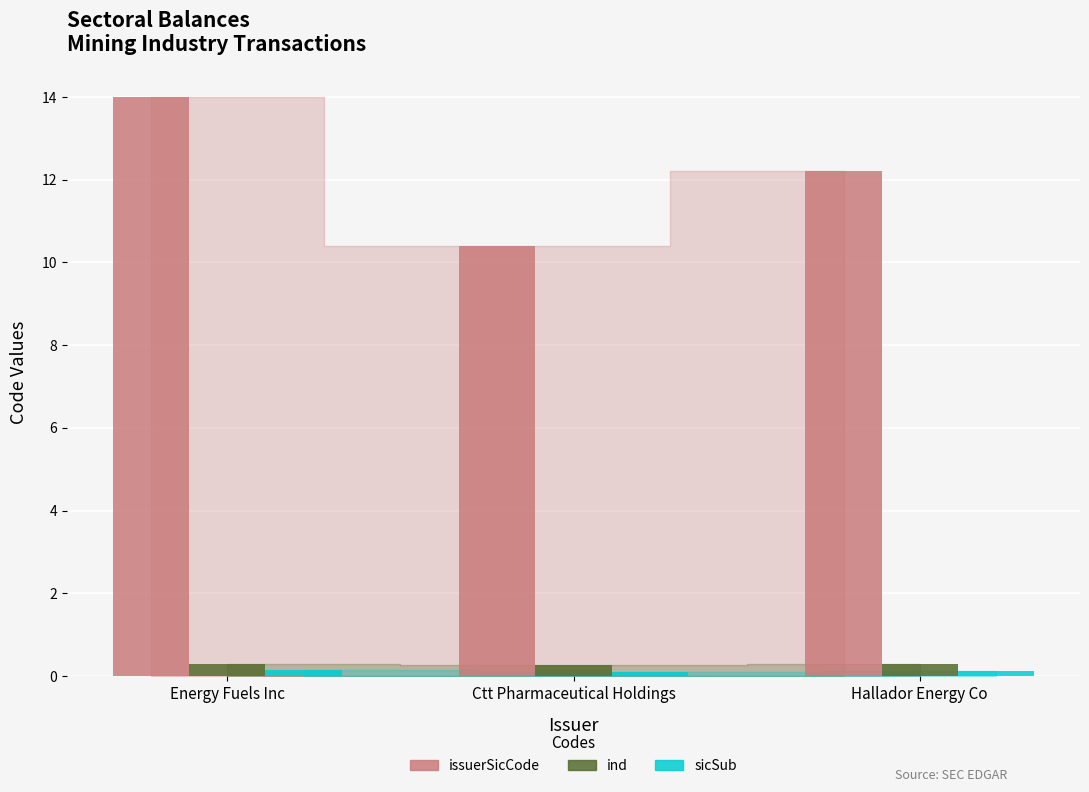

Which series has the largest total across all categories?

issuerSicCode